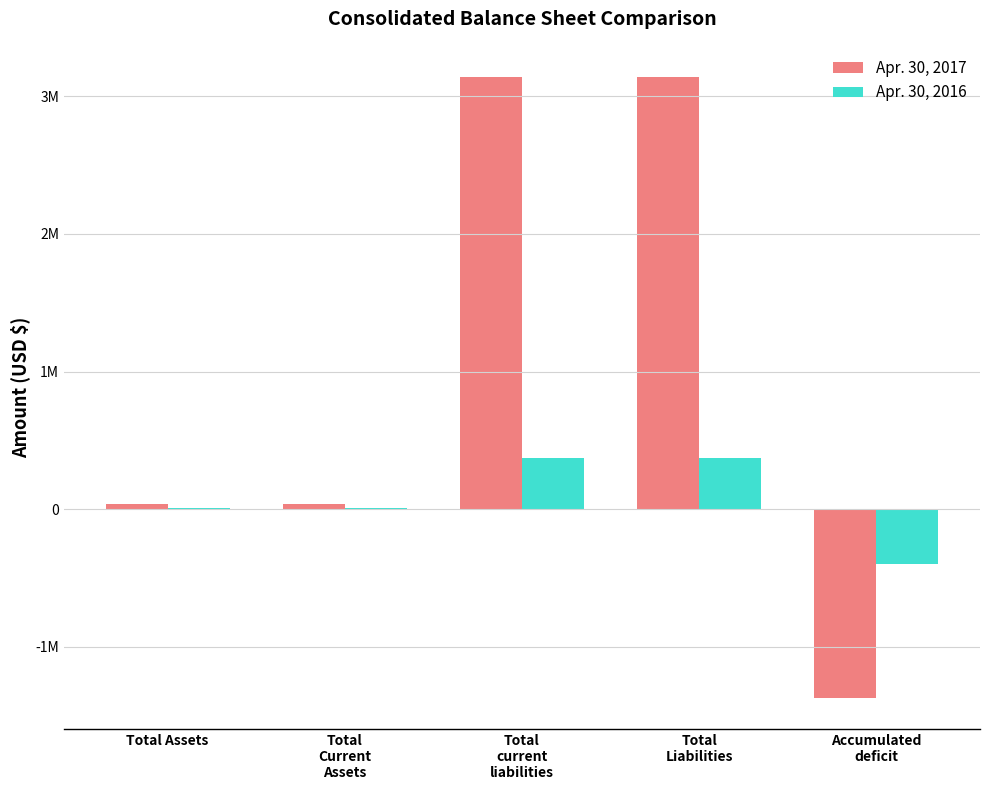

What is the lowest value of the Apr. 30, 2016 series?

-395818